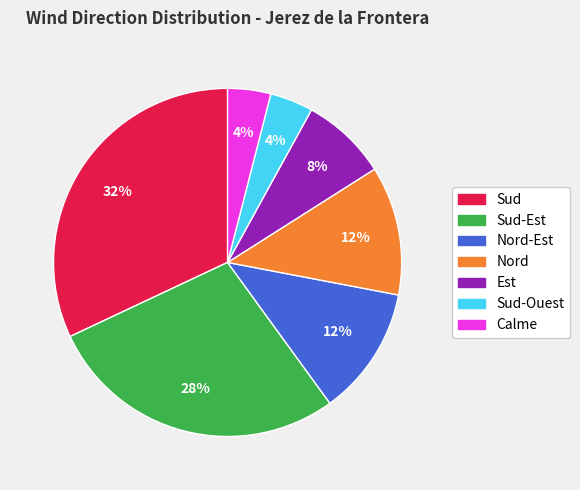

Is there a majority slice in this chart?

No